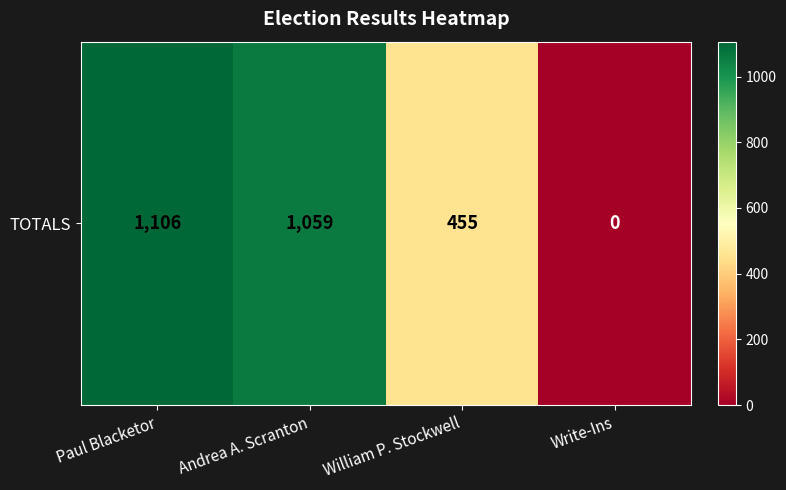

What is the change in value from Paul Blacketor to William P. Stockwell?

-651